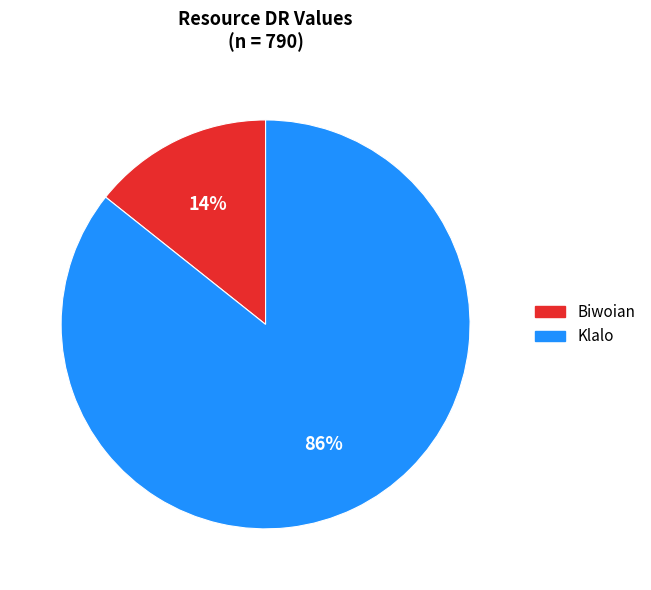

Which category has the biggest portion of the pie?

Klalo